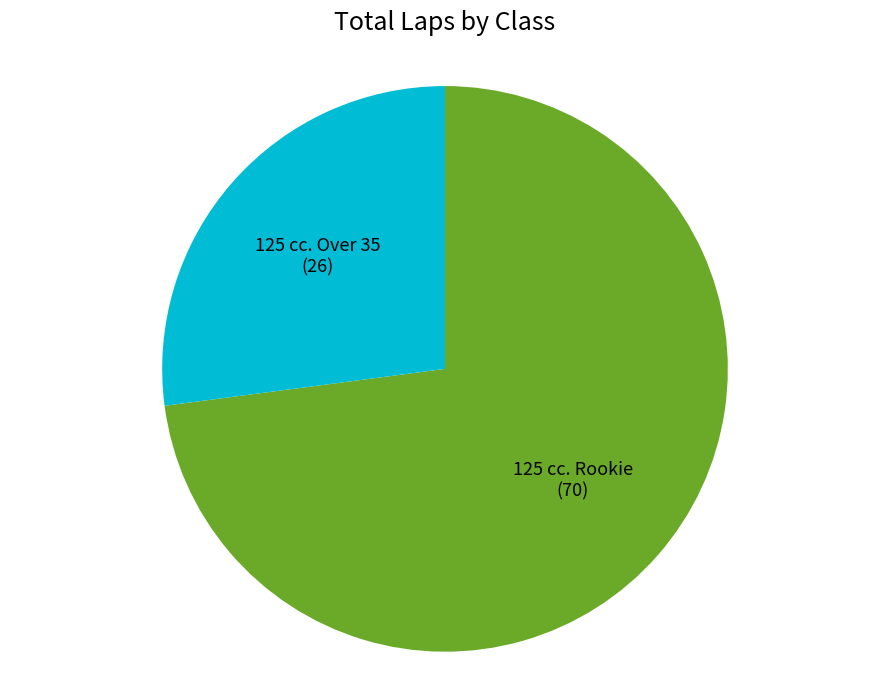

Count the number of slices in the pie.

2